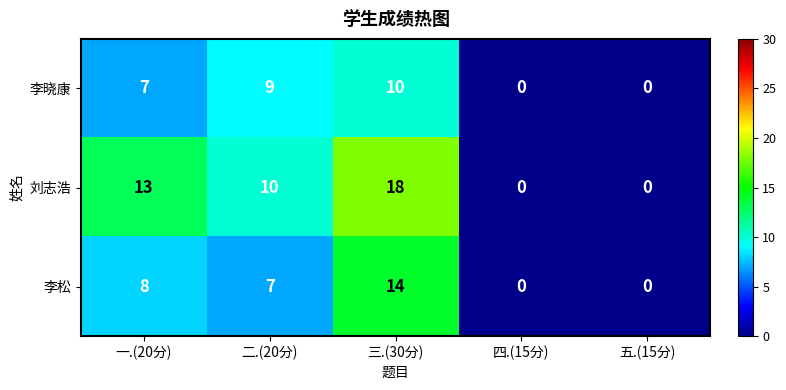

Reading right to left, list all the values displayed in this chart.

李晓康: 0	0	10	9	7
刘志浩: 0	0	18	10	13
李松: 0	0	14	7	8